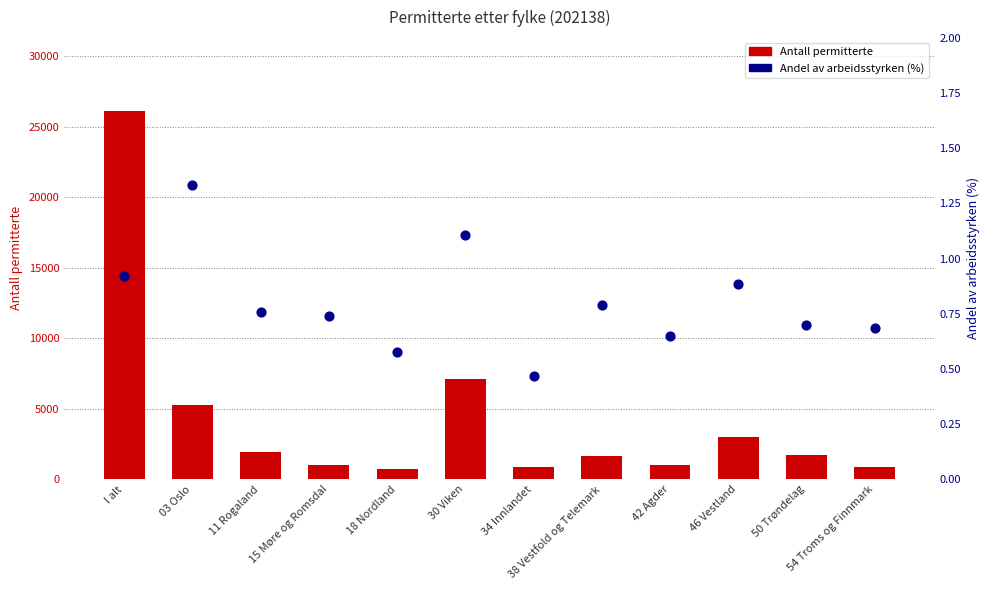

Is the value of Antall permitterte at 38 Vestfold og Telemark greater than the value of Andel av arbeidsstyrken (%) at 03 Oslo?

Yes